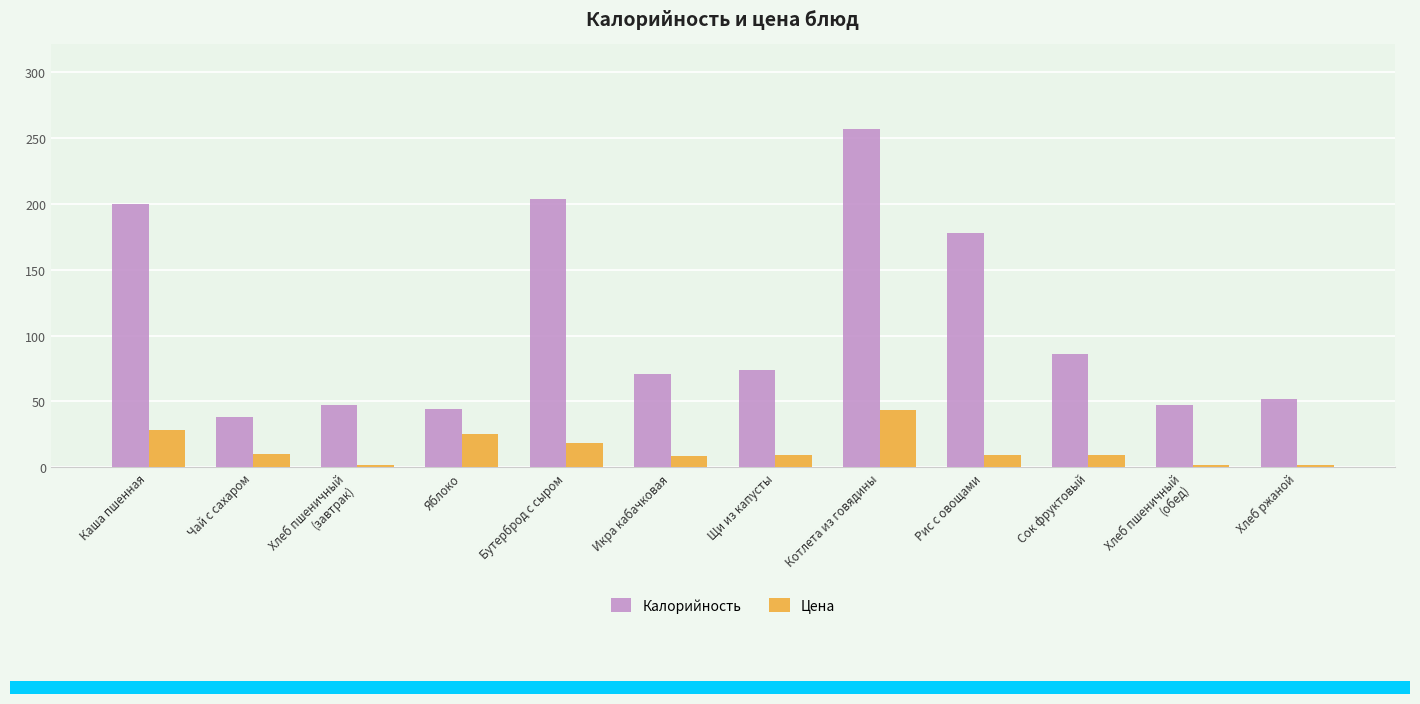

What is the spread (max minus min) of values at Рис с овощами?

169.0